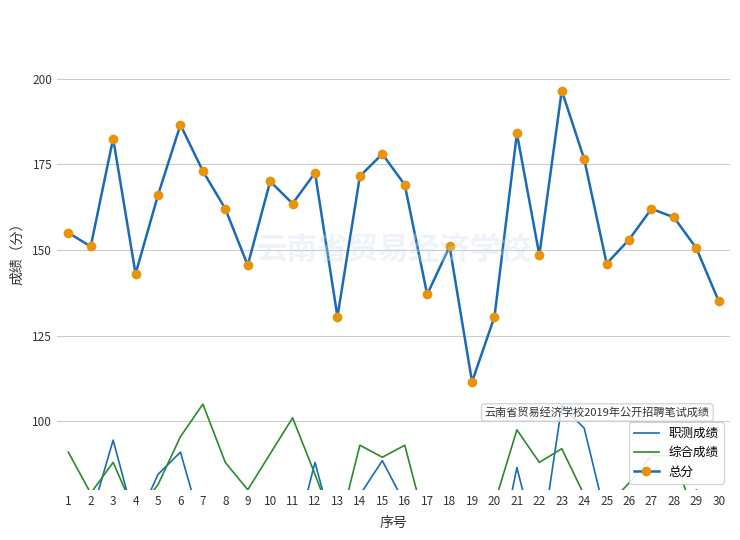

At which category does 综合成绩 reach its first local valley?

2